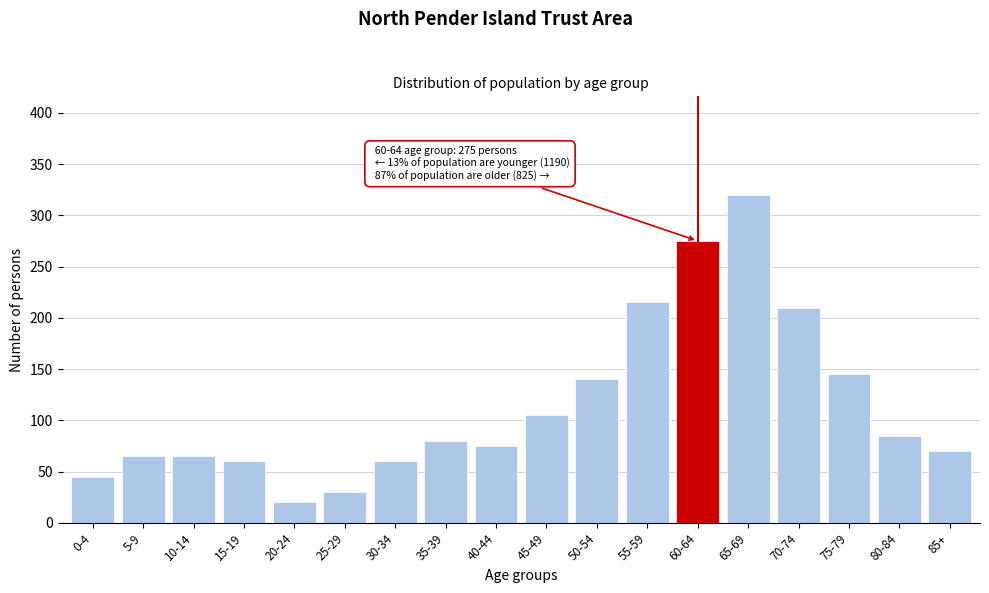

Reading left to right, what are all the values shown in this chart?

0-4=45	5-9=65	10-14=65	15-19=60	20-24=20	25-29=30	30-34=60	35-39=80	40-44=75	45-49=105	50-54=140	55-59=215	60-64=275	65-69=320	70-74=210	75-79=145	80-84=85	85+=70